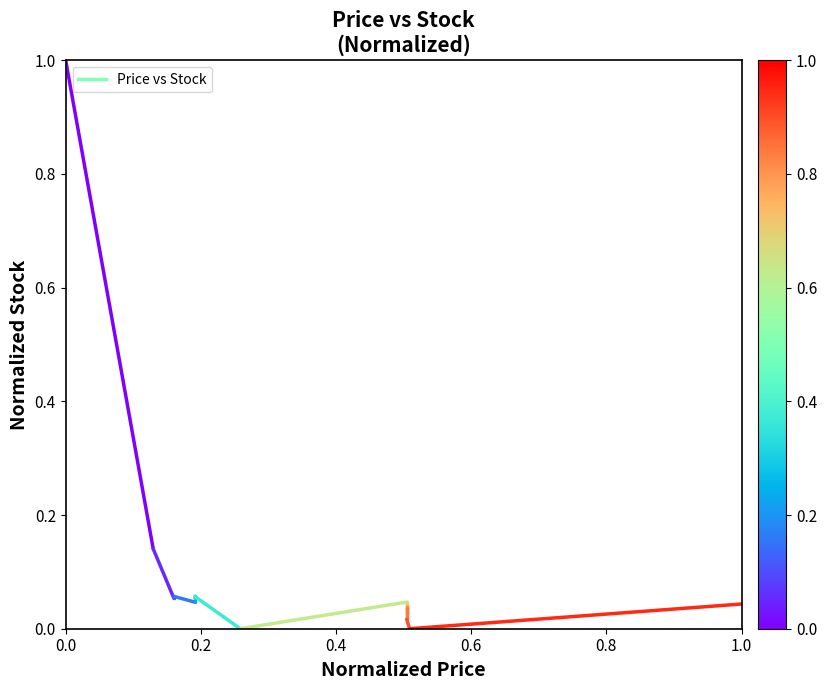

True or false: the data shows 0.2 at 0.2.

False